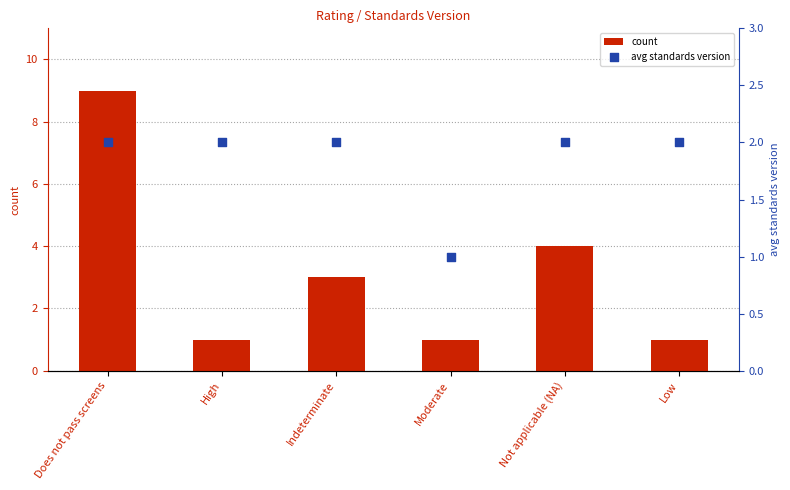

Is the value of count at Not applicable (NA) greater than the value of avg standards version at Not applicable (NA)?

Yes